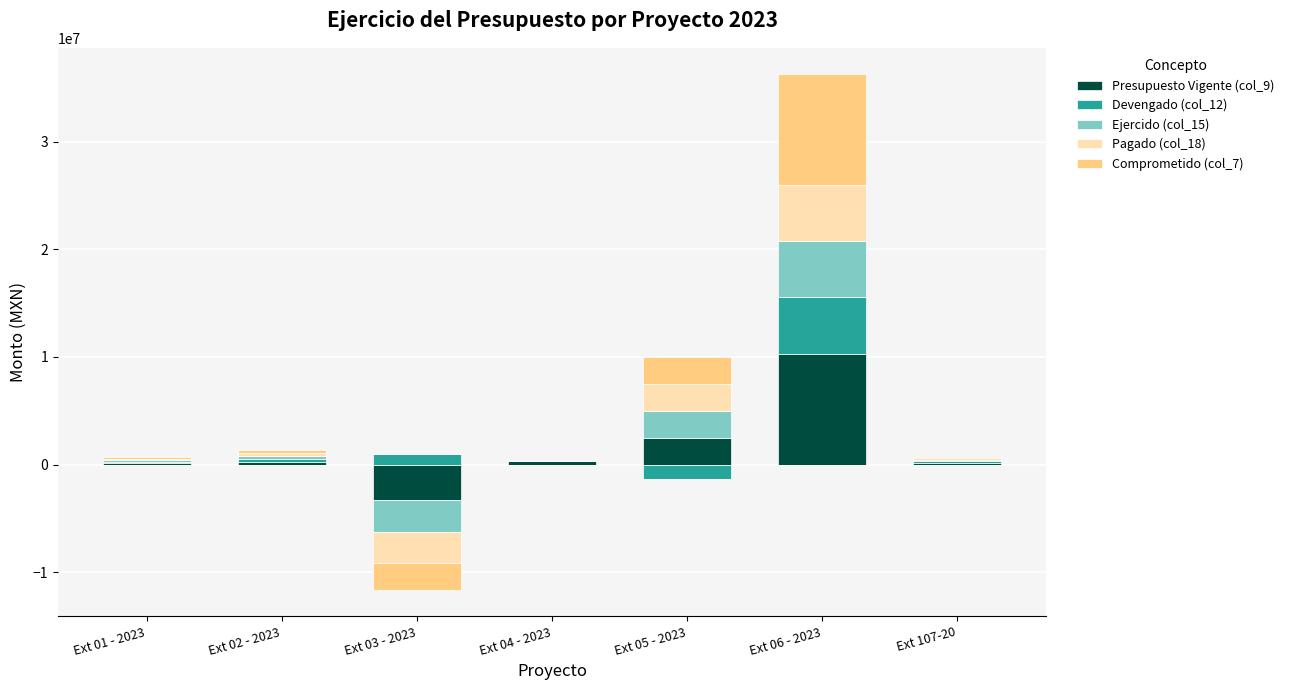

What is the highest value of the Comprometido (col_7) series?

10316119.3